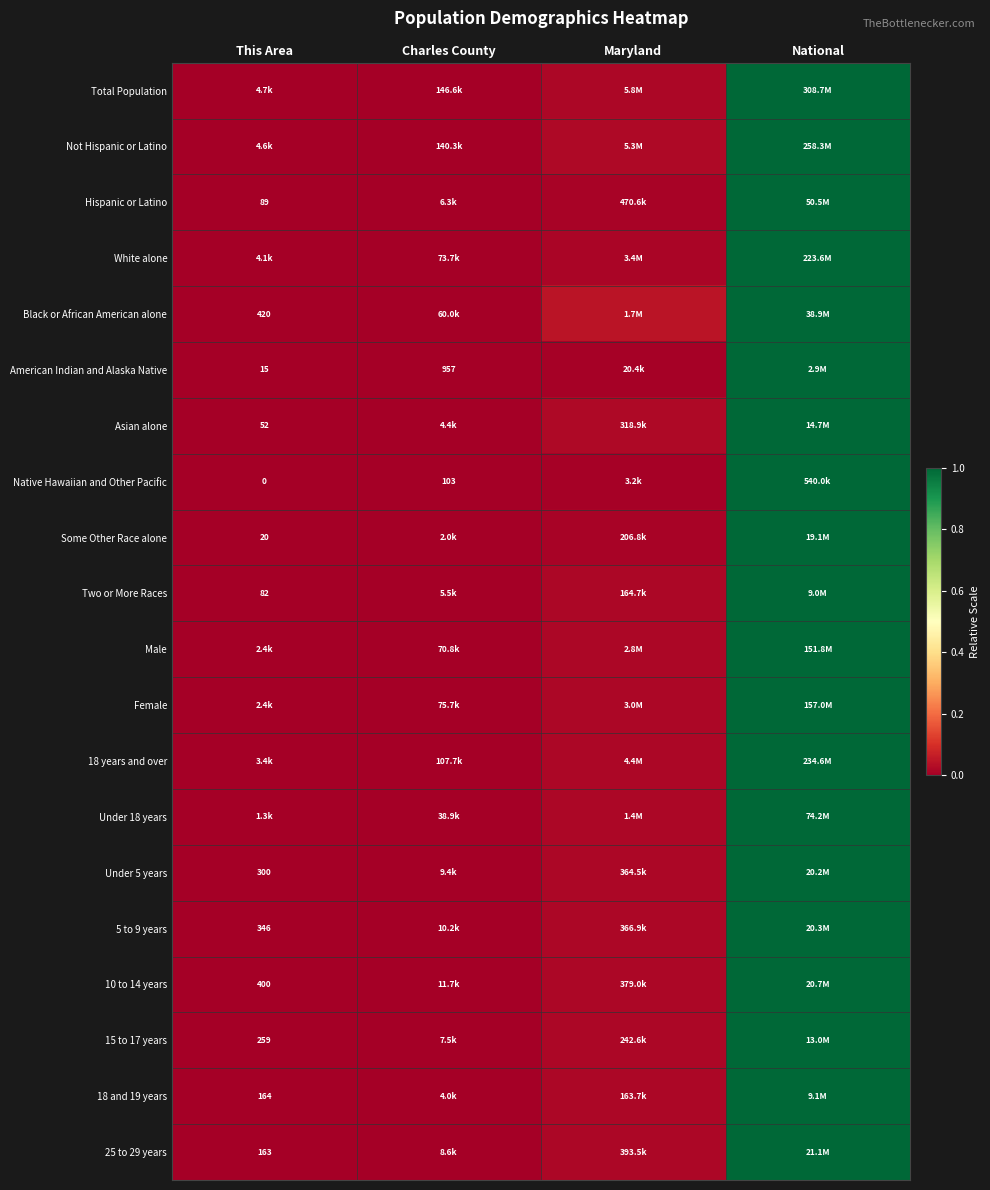

Is the value of Asian alone at Maryland greater than the value of 10 to 14 years at Maryland?

Yes